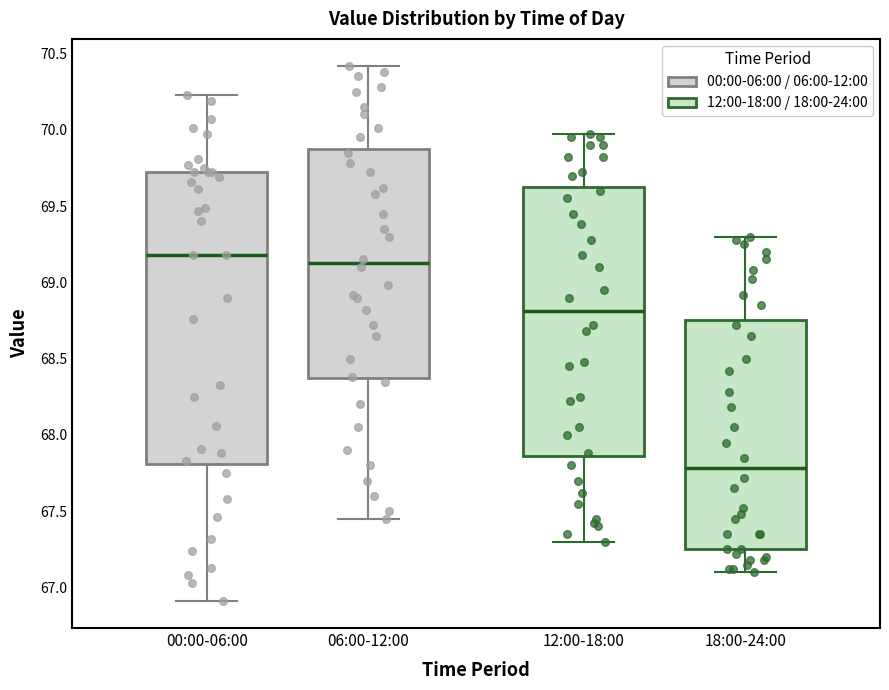

Comparing the boxes themselves (not the whiskers), which one is the tallest?

00:00-06:00